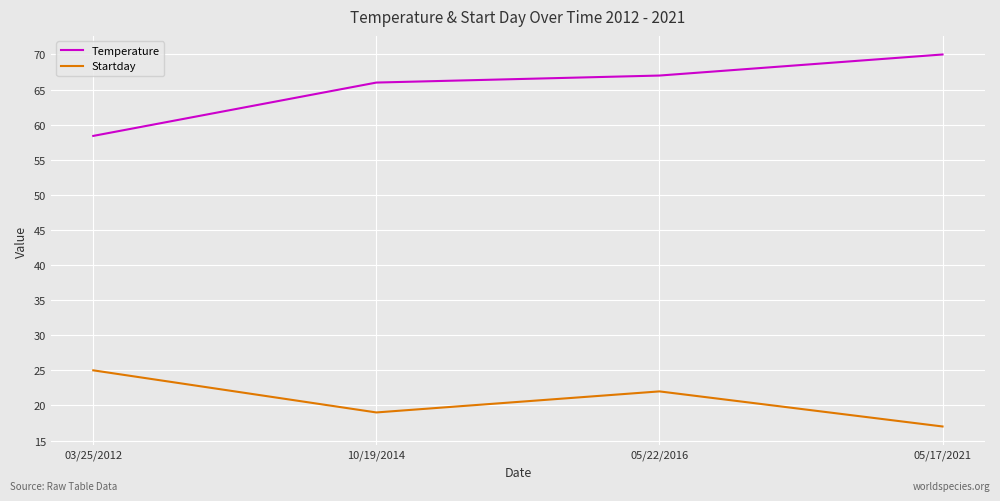

How many lines are shown in the chart?

2